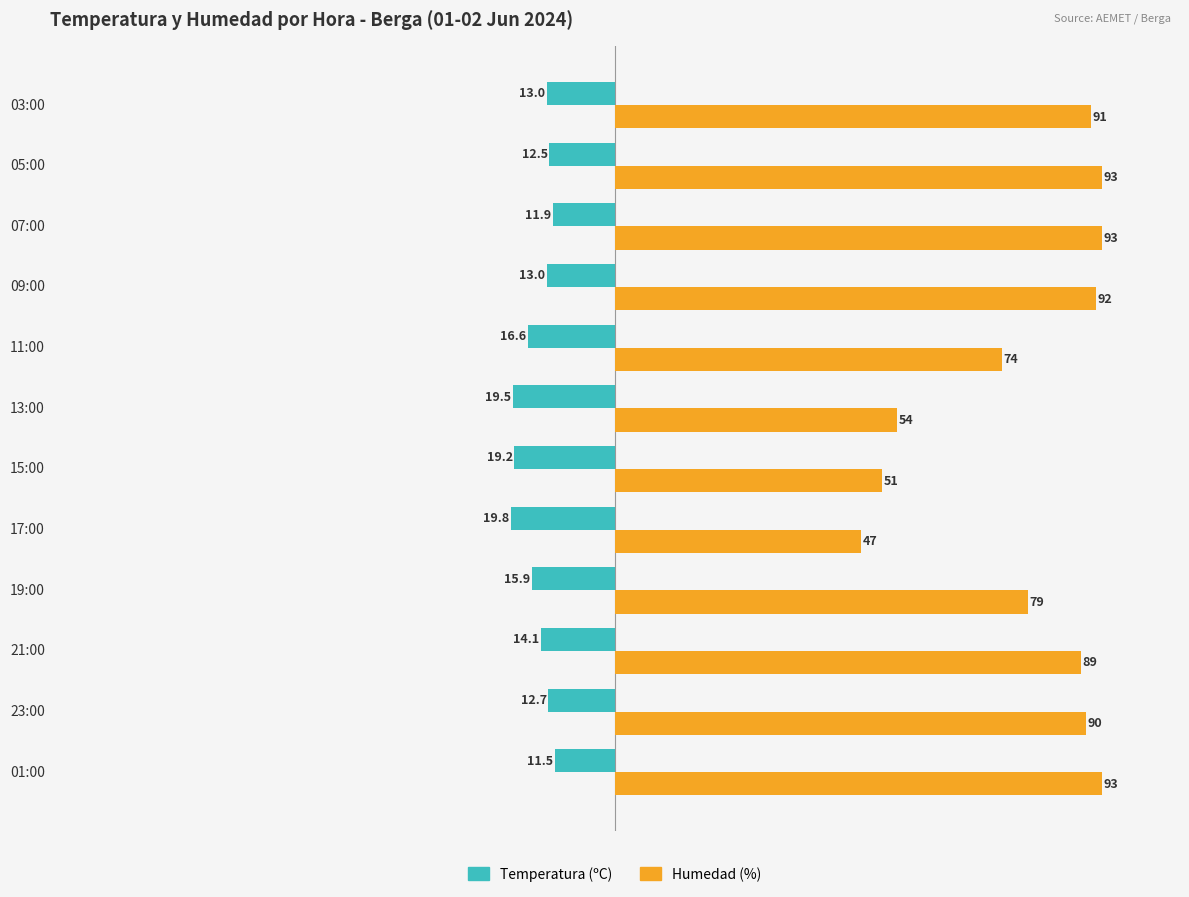

What is the lowest value of the Temperatura (ºC) series?

-19.8